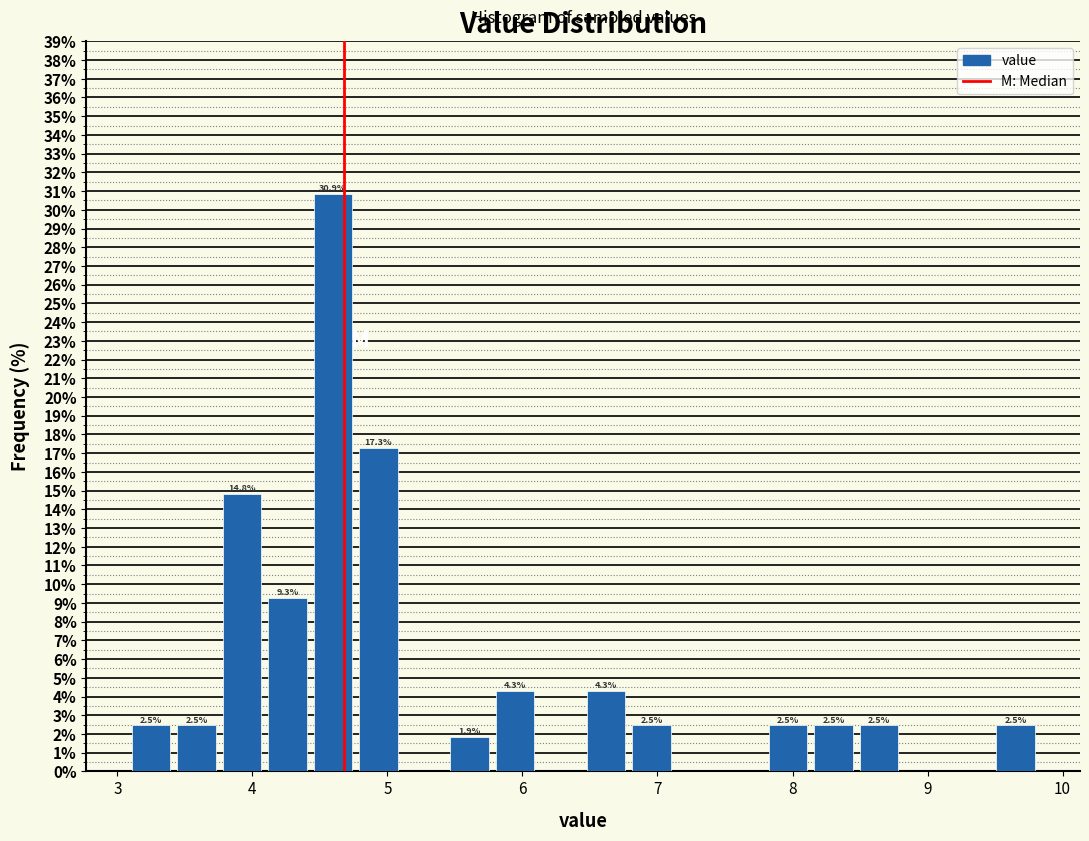

Read against the x-axis, roughly where is the centre of the tallest bar?

4.6